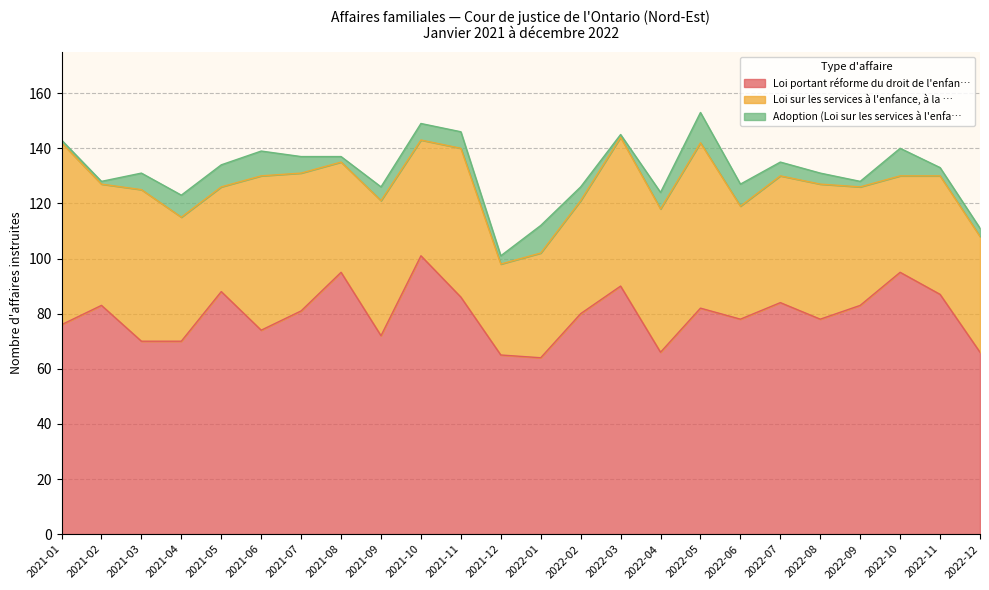

List the labels in order of Adoption (Loi sur les services à l'enfa… value, smallest first.

2021-01, 2021-02, 2022-03, 2021-08, 2022-09, 2021-12, 2022-11, 2022-12, 2022-08, 2021-09, 2022-02, 2022-07, 2021-03, 2021-07, 2021-10, 2021-11, 2022-04, 2021-04, 2021-05, 2022-06, 2021-06, 2022-01, 2022-10, 2022-05